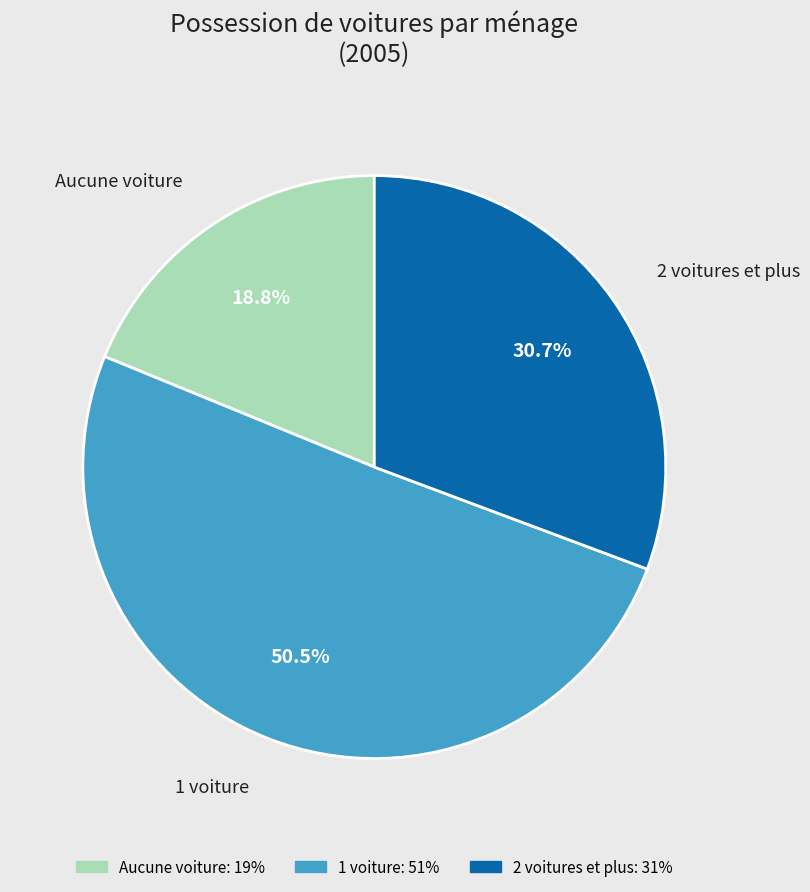

What is the smallest slice in the pie chart?

Aucune voiture